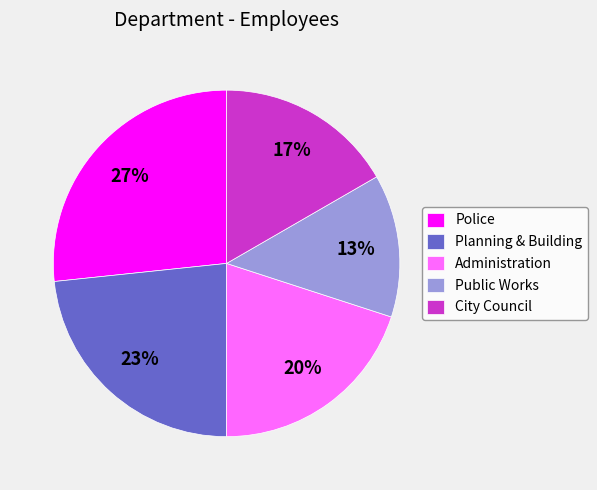

What is the largest slice in the pie chart?

Police